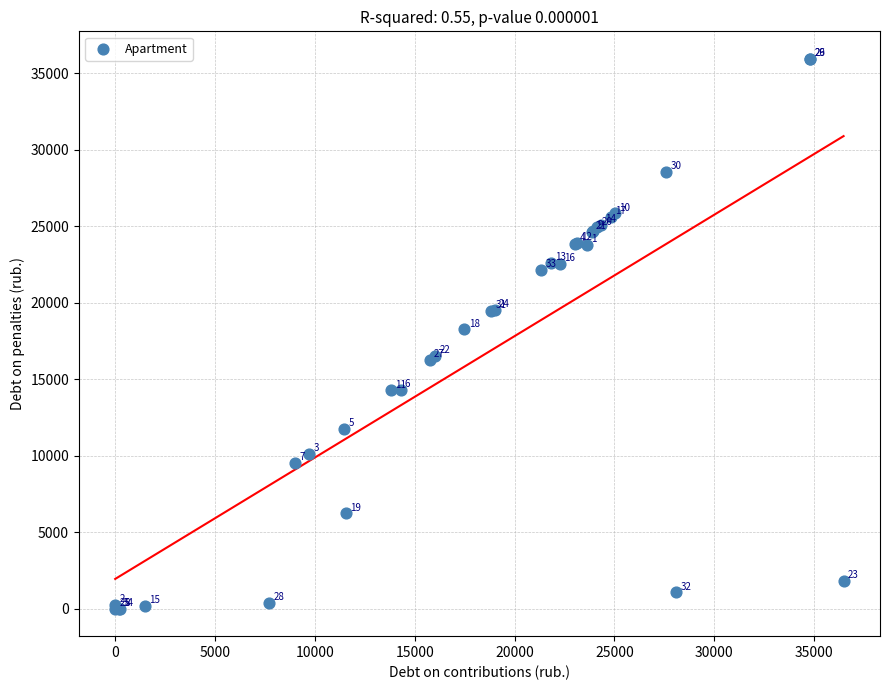

What Y value in the scatter plot is closest to 17966?

18247.4